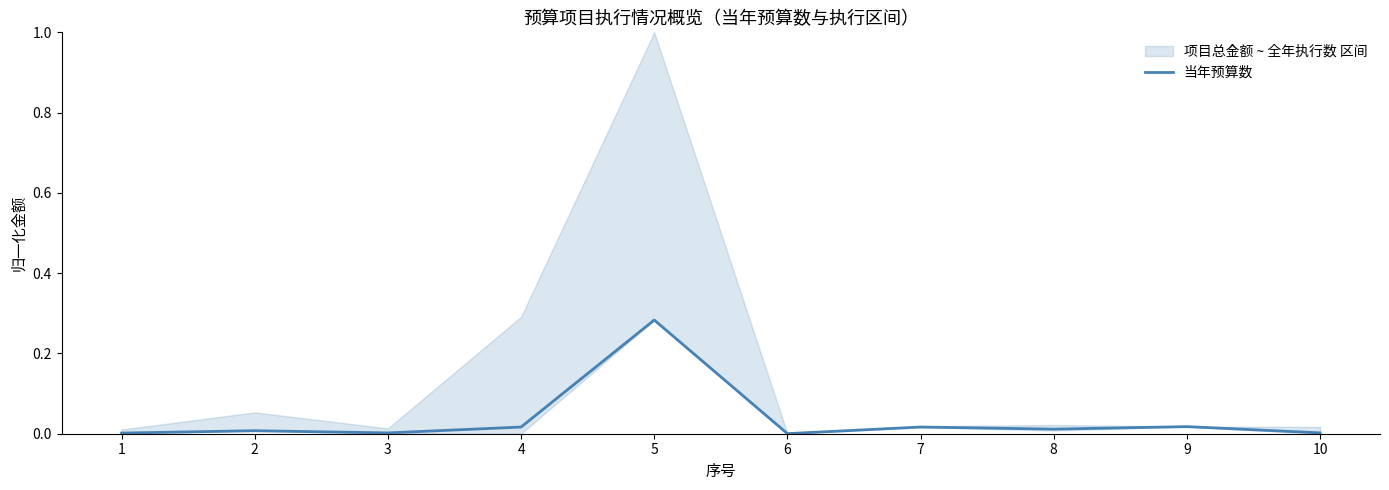

Reading left to right, extract all data points from this chart.

1=0.0	2=0.0	3=0.0	4=0.0	5=0.3	6=0.0	7=0.0	8=0.0	9=0.0	10=0.0